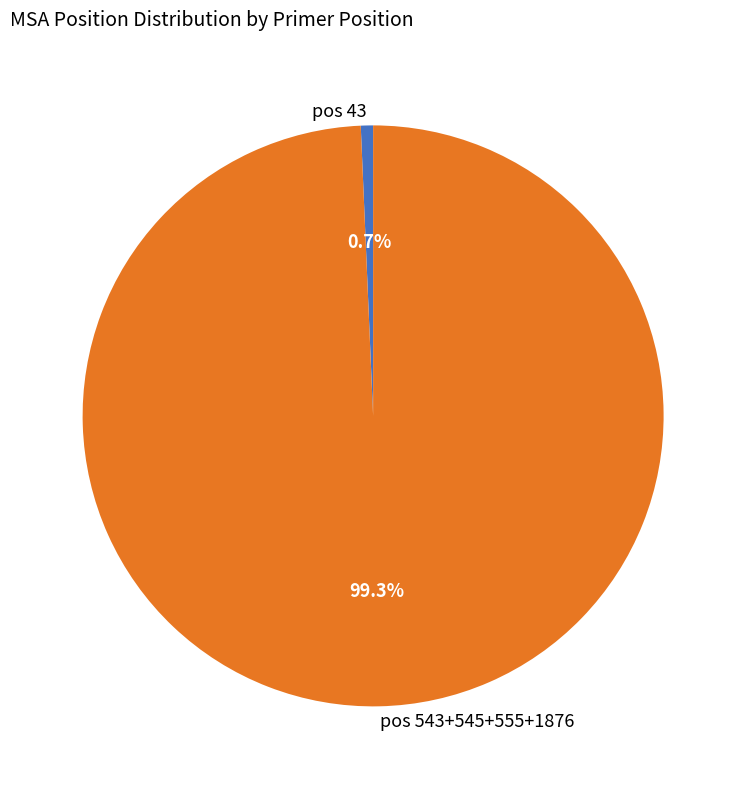

Is pos 43 the majority of the pie?

No